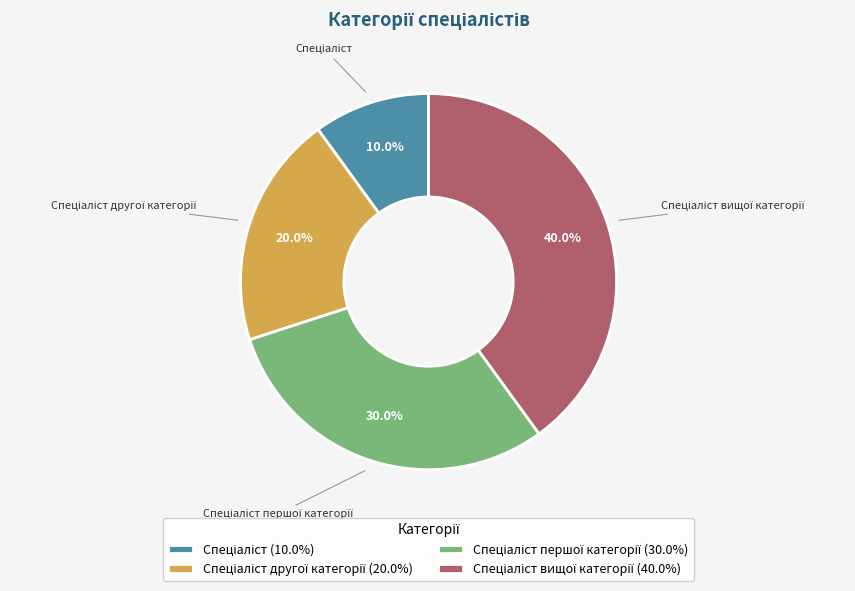

Is there any slice that represents more than half of the pie?

No